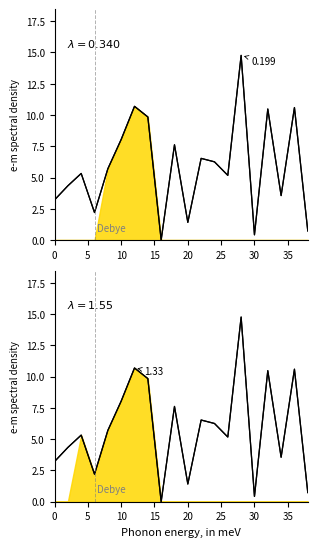

What is the value of the 4th point from the left?

2.2